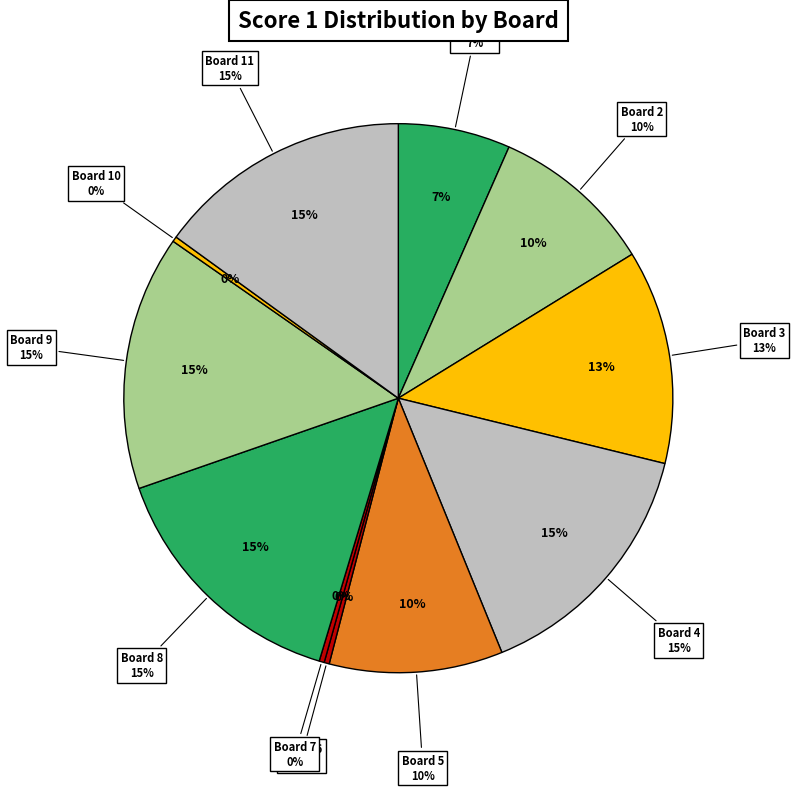

Combined, do Board 11 and Board 8 account for over 50%?

No